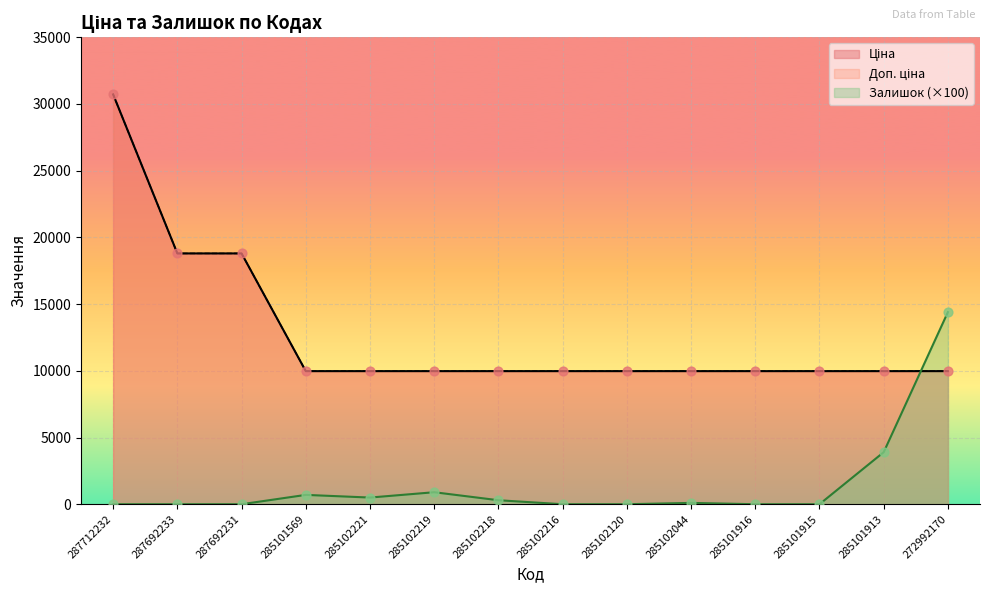

Which series reaches the minimum Y coordinate?

Залишок